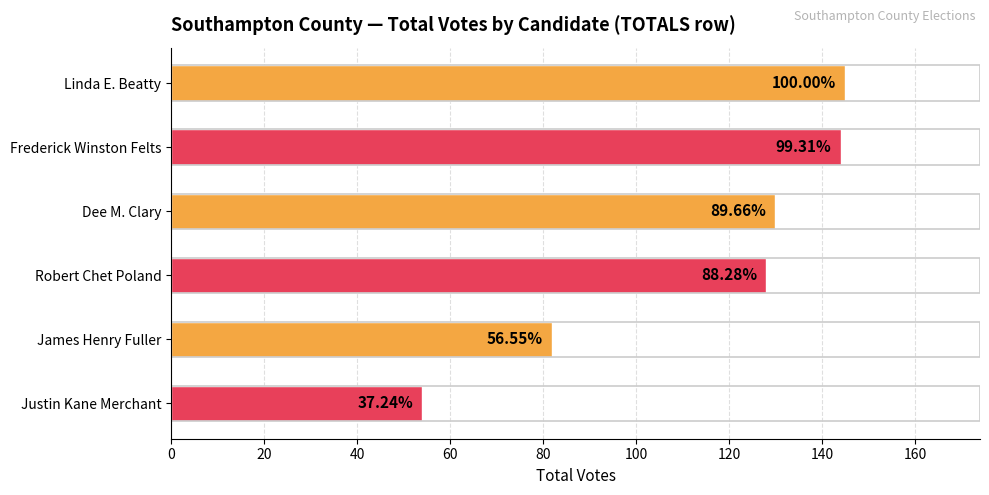

How many bars are there in total?

6